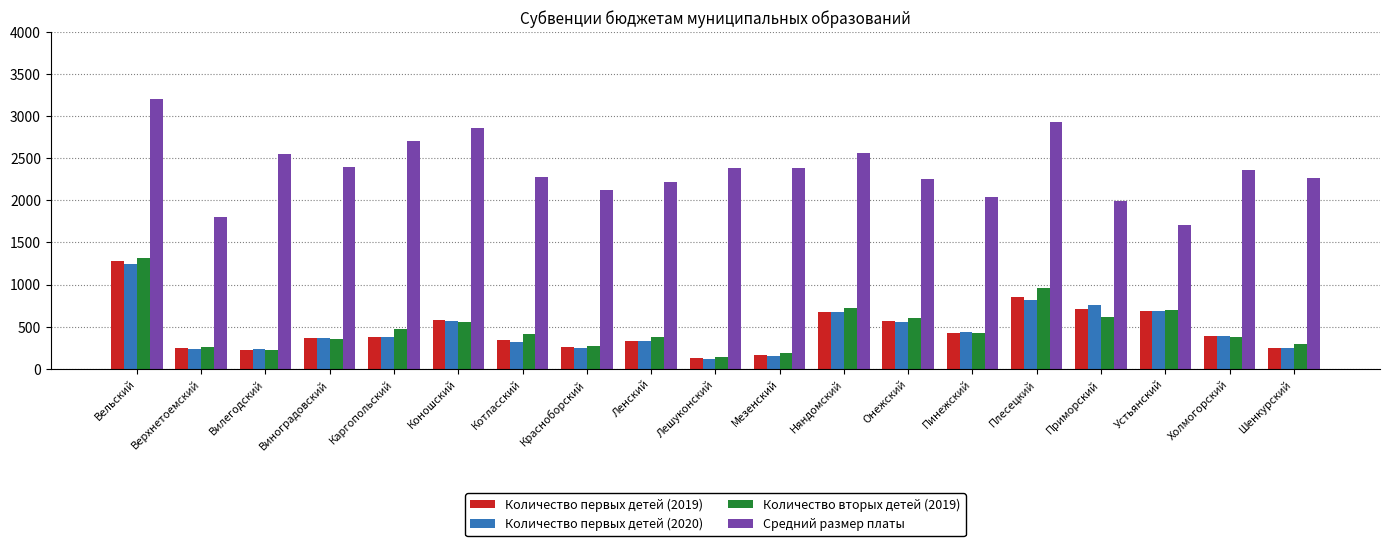

What is the label of the 7th bar from the right?

Онежский